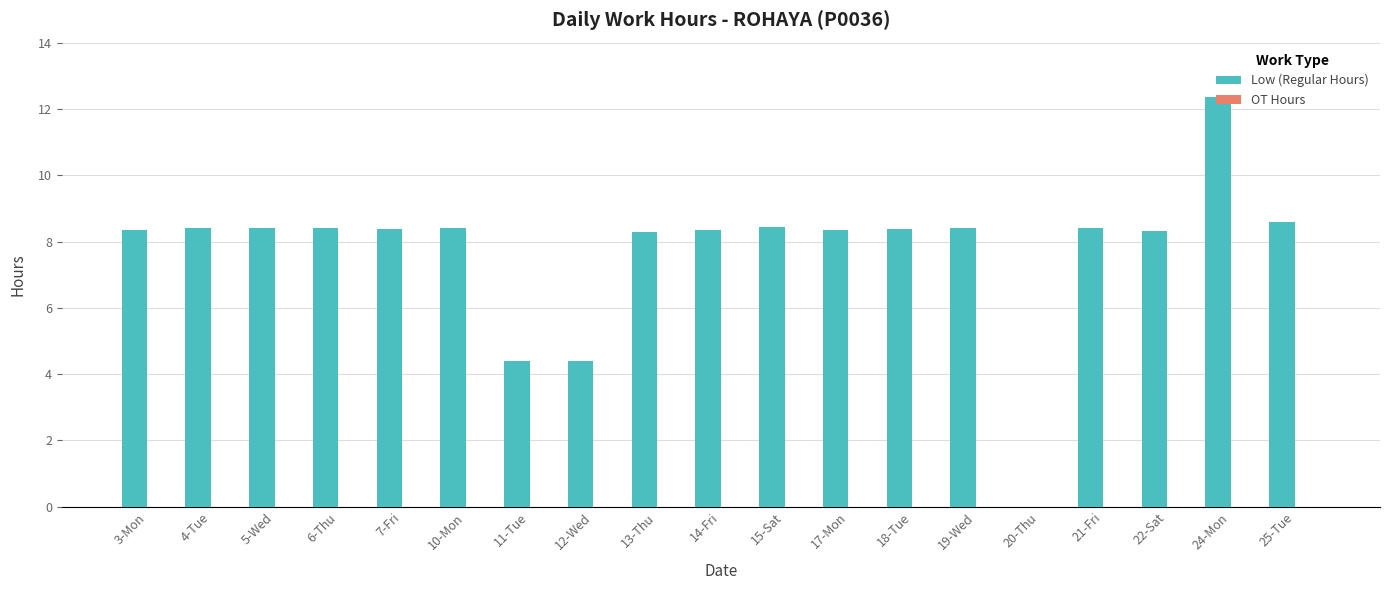

What is the sum of all values?

147.1